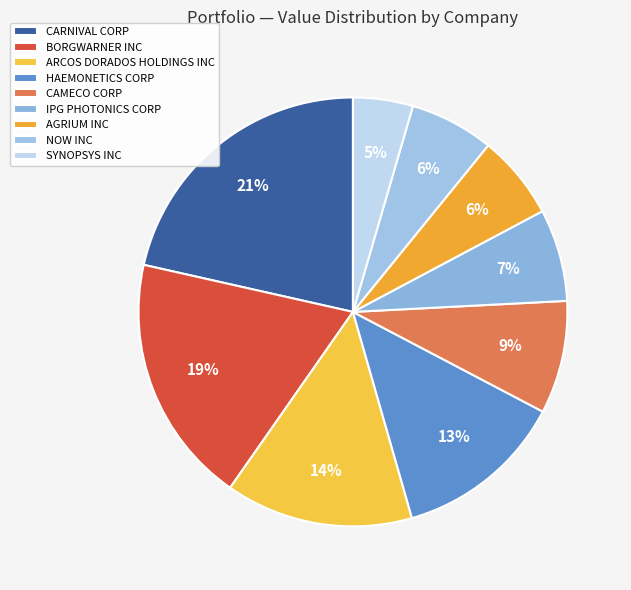

What is the largest slice in the pie chart?

CARNIVAL CORP